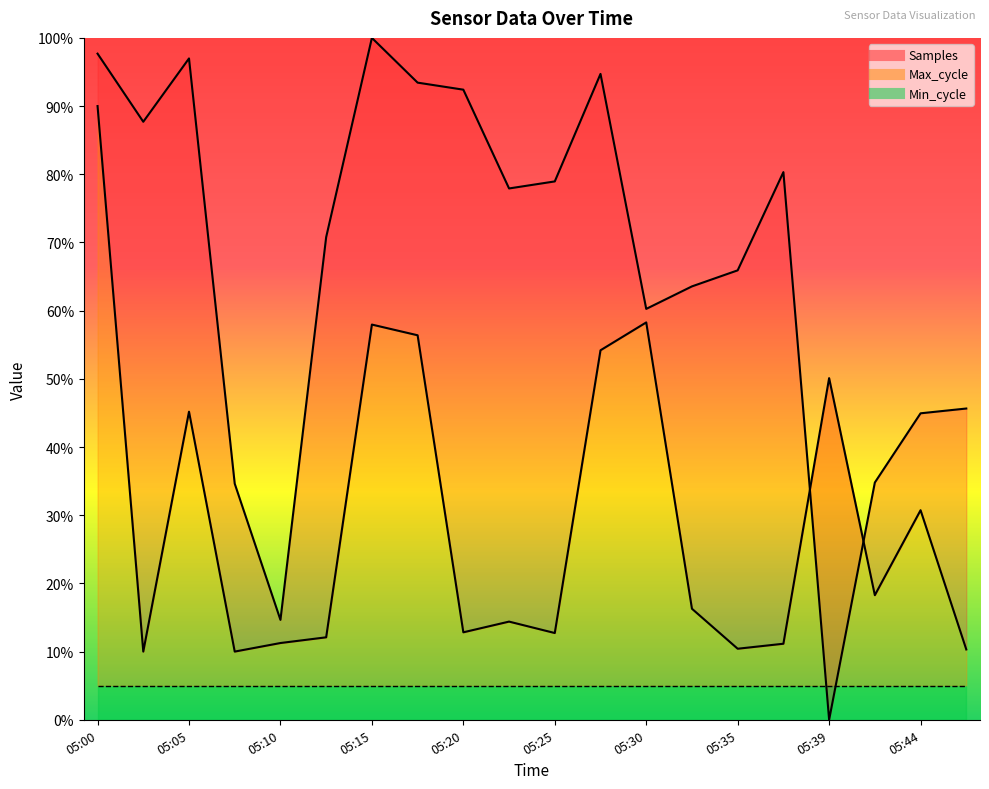

True or false: Max_cycle and Samples cross at least once.

True